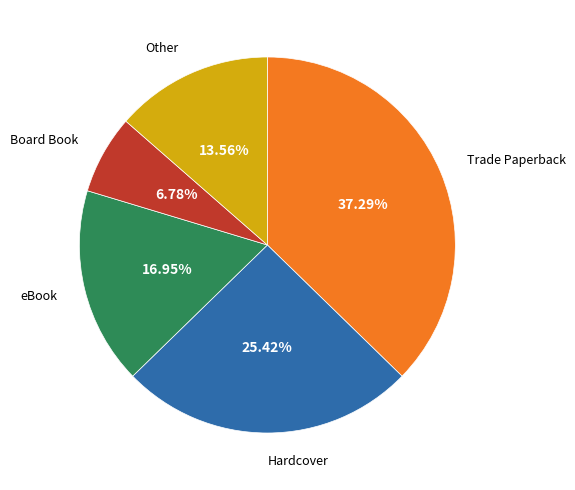

What is the ratio of the value at Other to the value at Board Book?

2.0